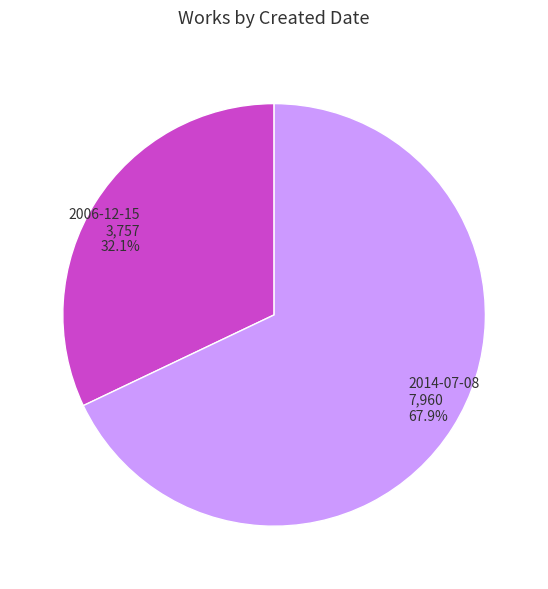

How many segments does this pie chart have?

2